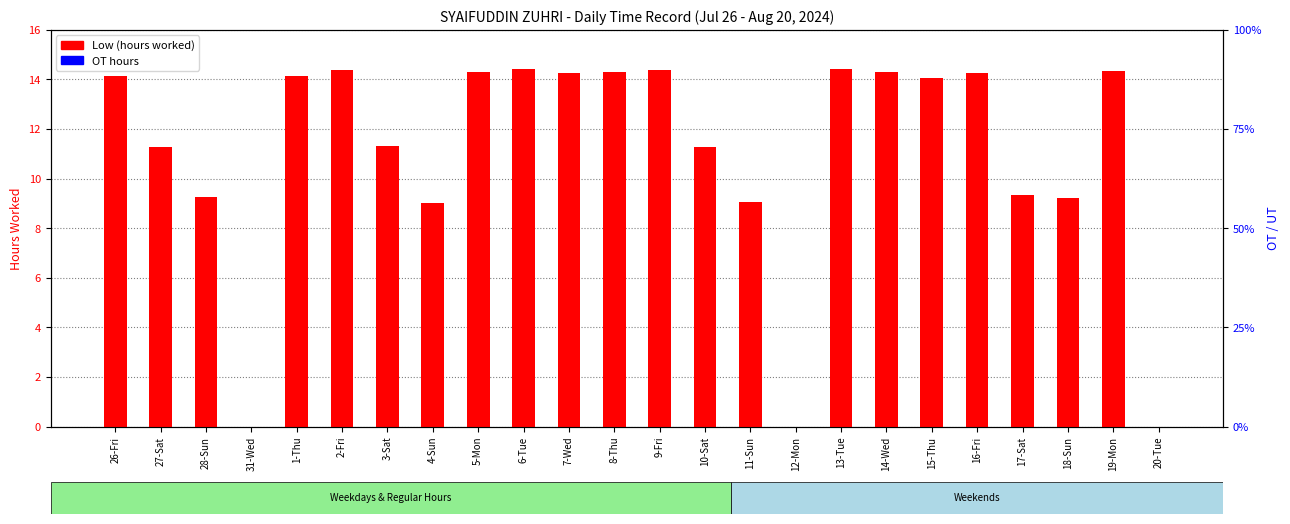

What is the average value of the Low (hours worked) series?

11.1